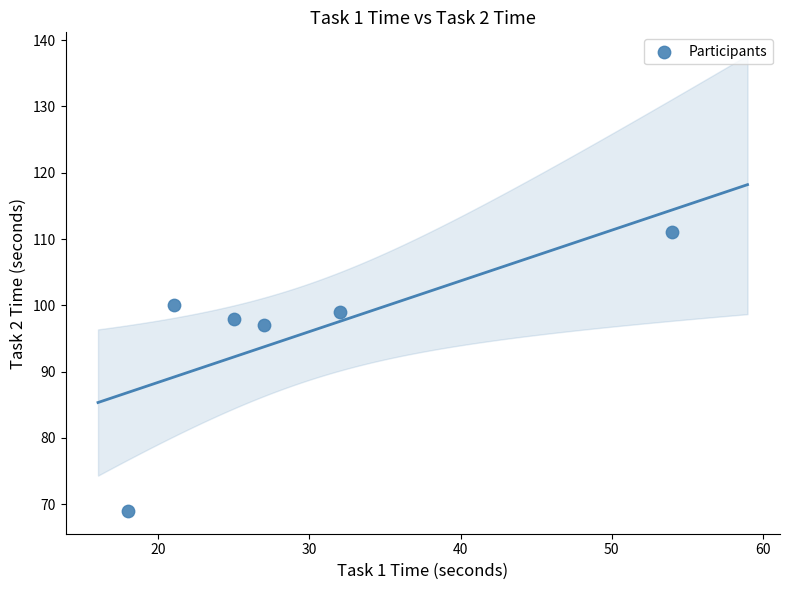

What is the average X value?

30